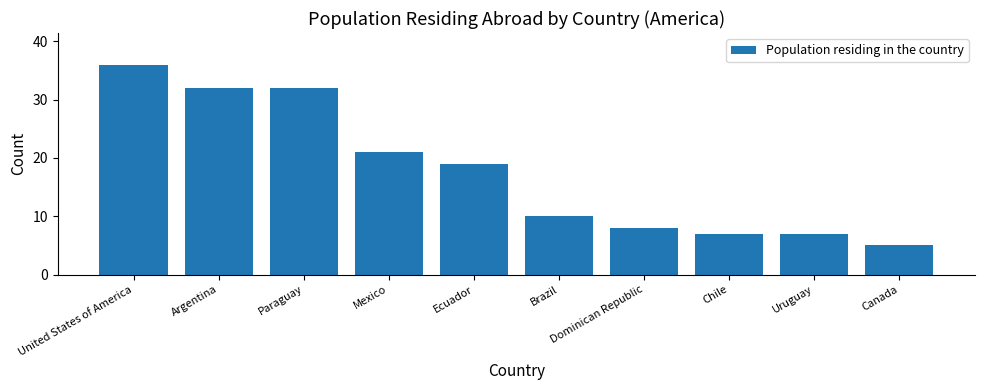

The value at Dominican Republic is 8. True or false?

True